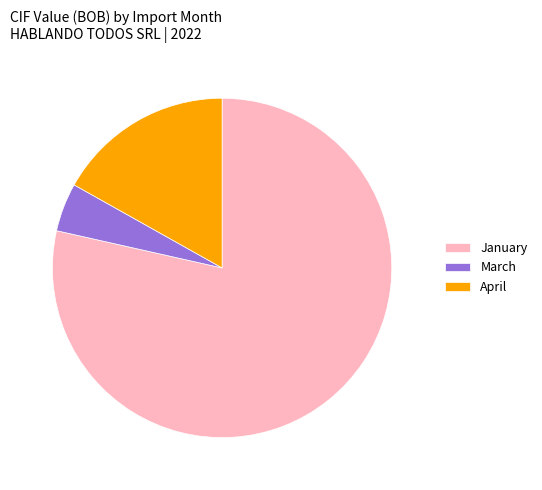

Rank the categories by value from lowest to highest.

March, April, January